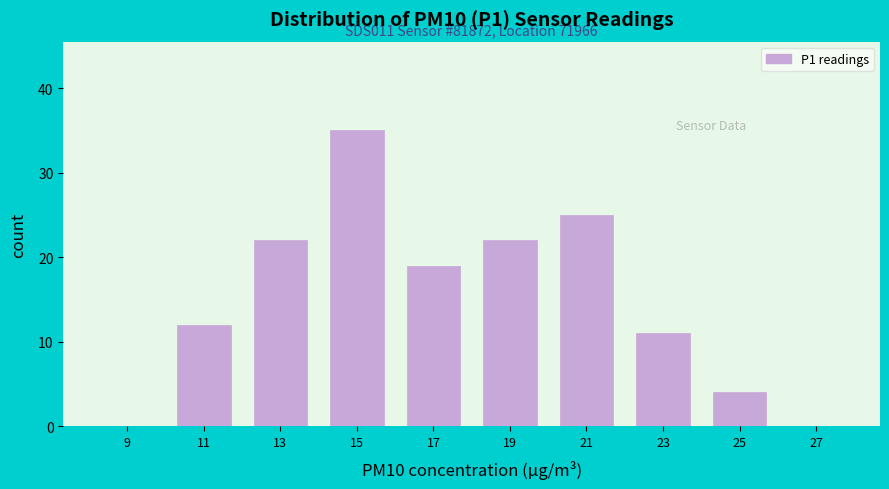

Over which range of the x-axis is the bar tallest?

14 to 16